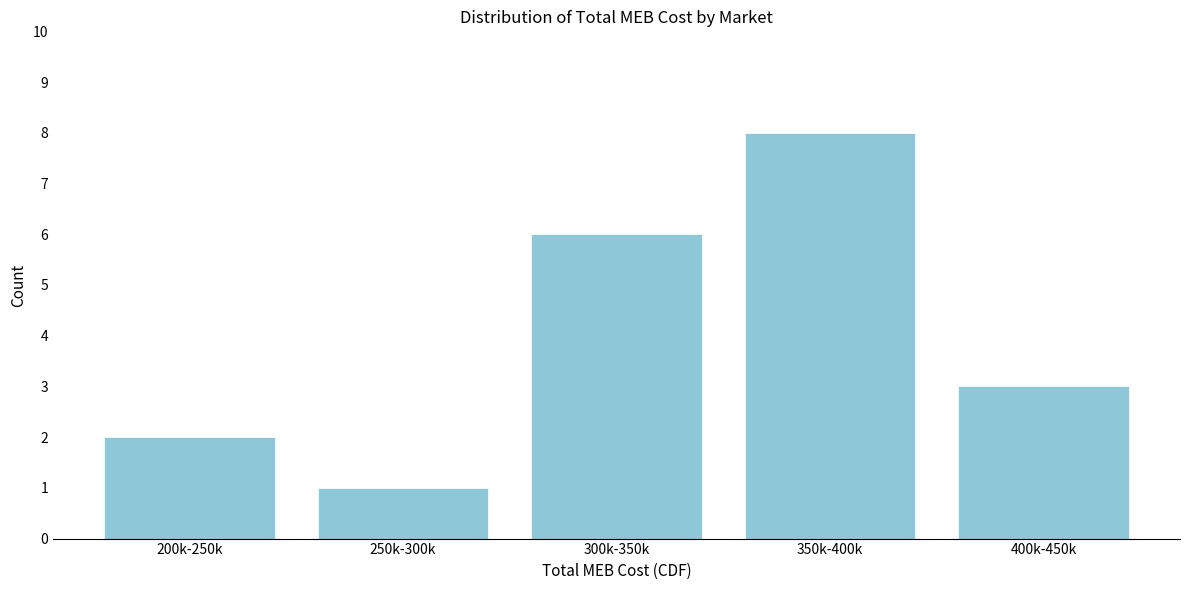

Reading right to left, list all the values displayed in this chart.

3	8	6	1	2